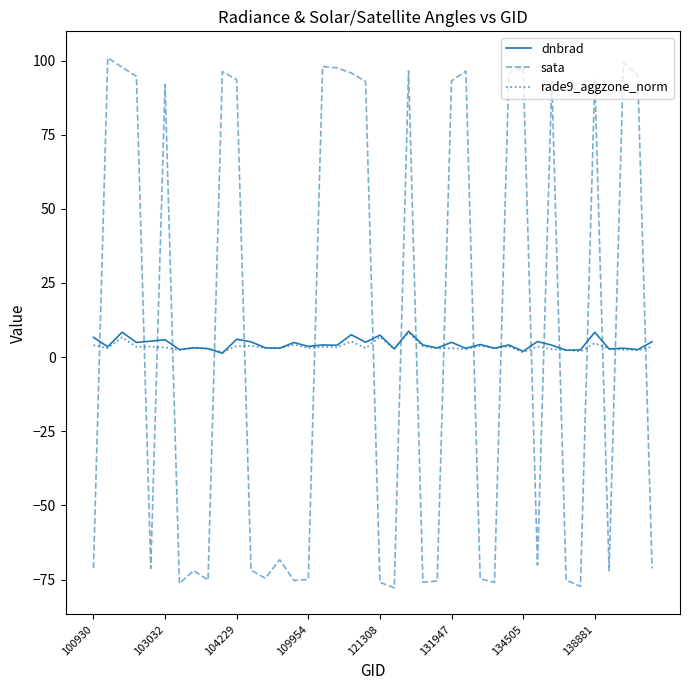

Which series has the largest range (max minus min)?

sata